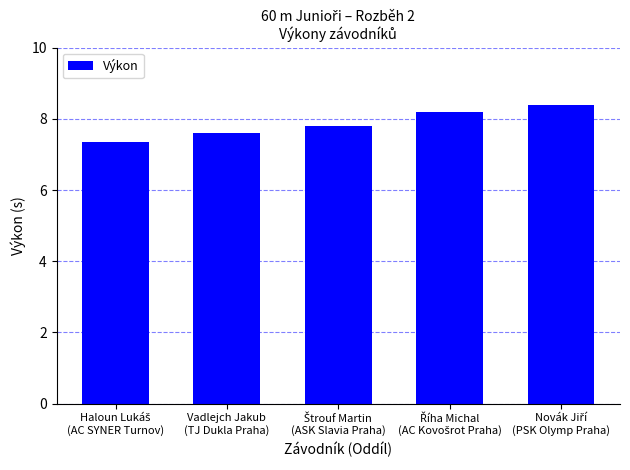

How many categories are shown in the chart?

5